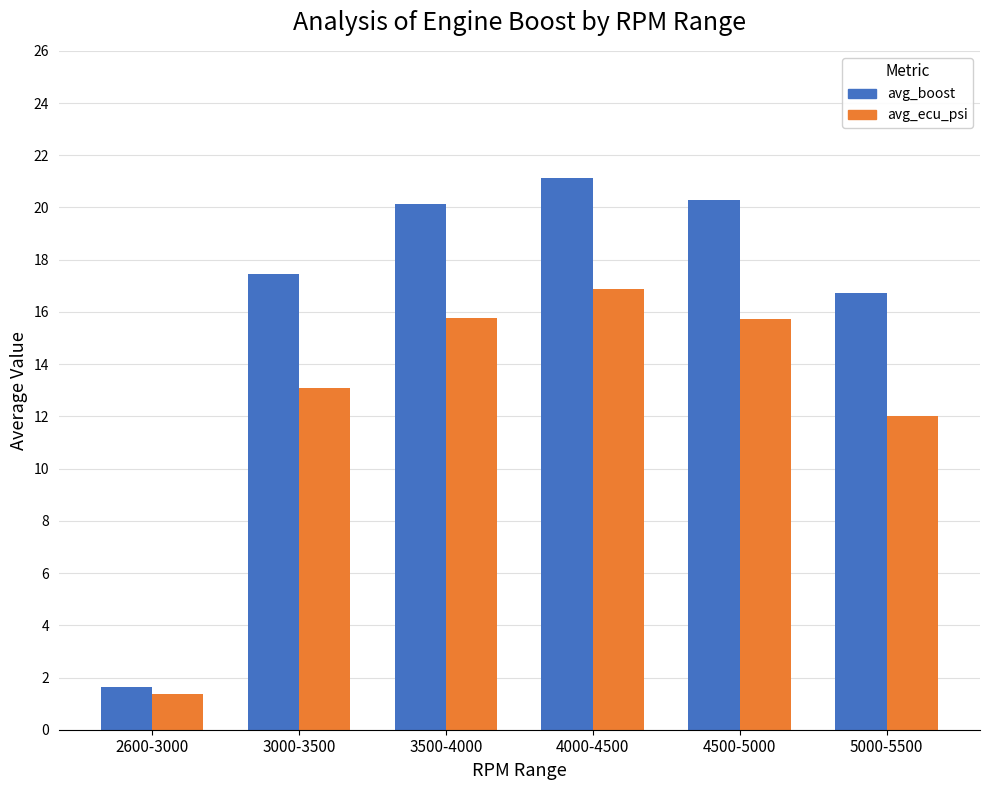

What is the difference between the highest and lowest values at 3500-4000?

4.4